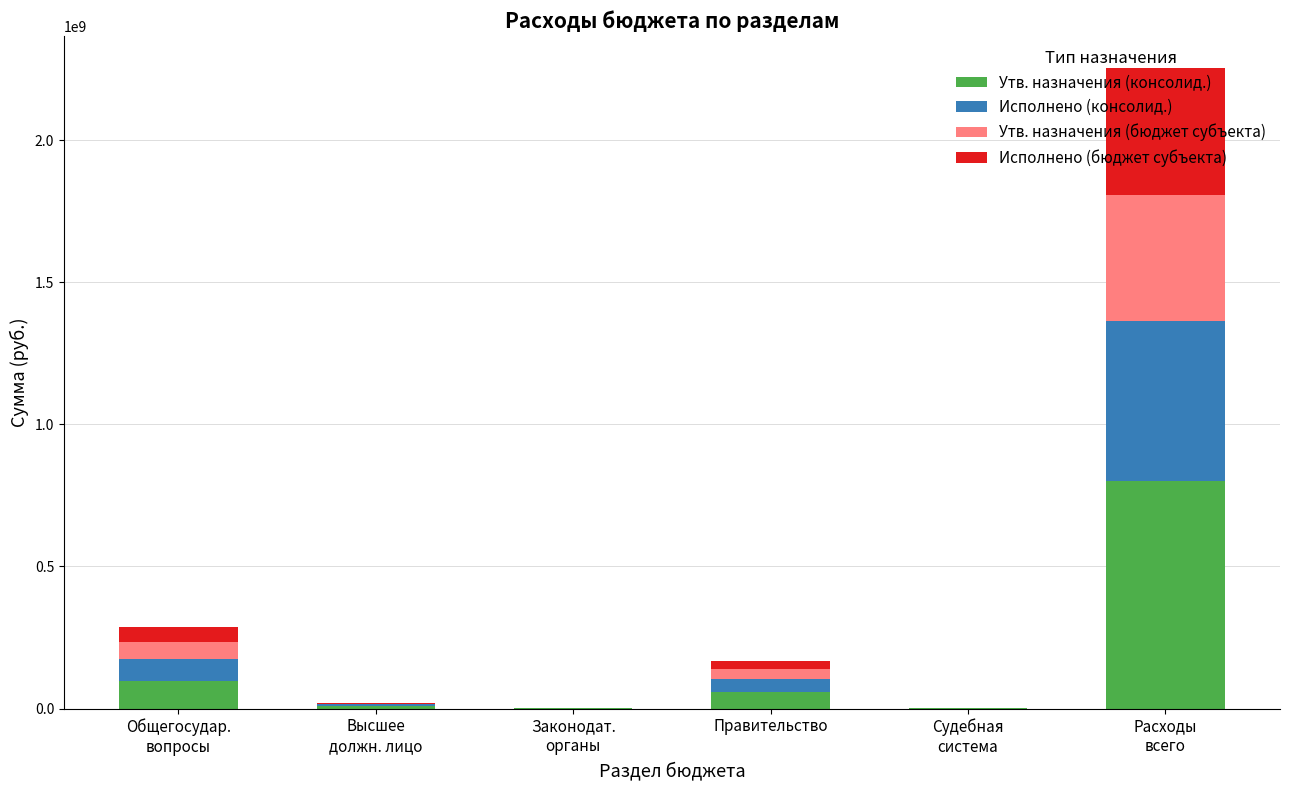

What is the maximum value for Утв. назначения (консолид.)?

800083998.5